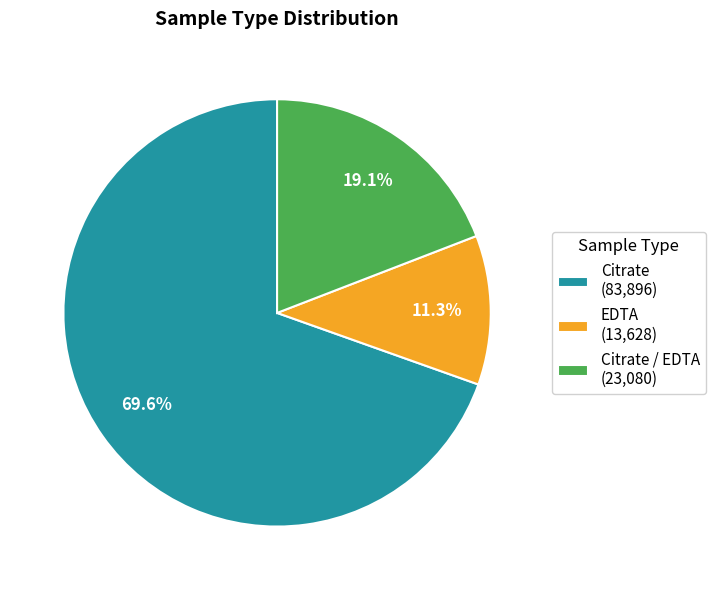

Is there a majority slice in this chart?

Yes